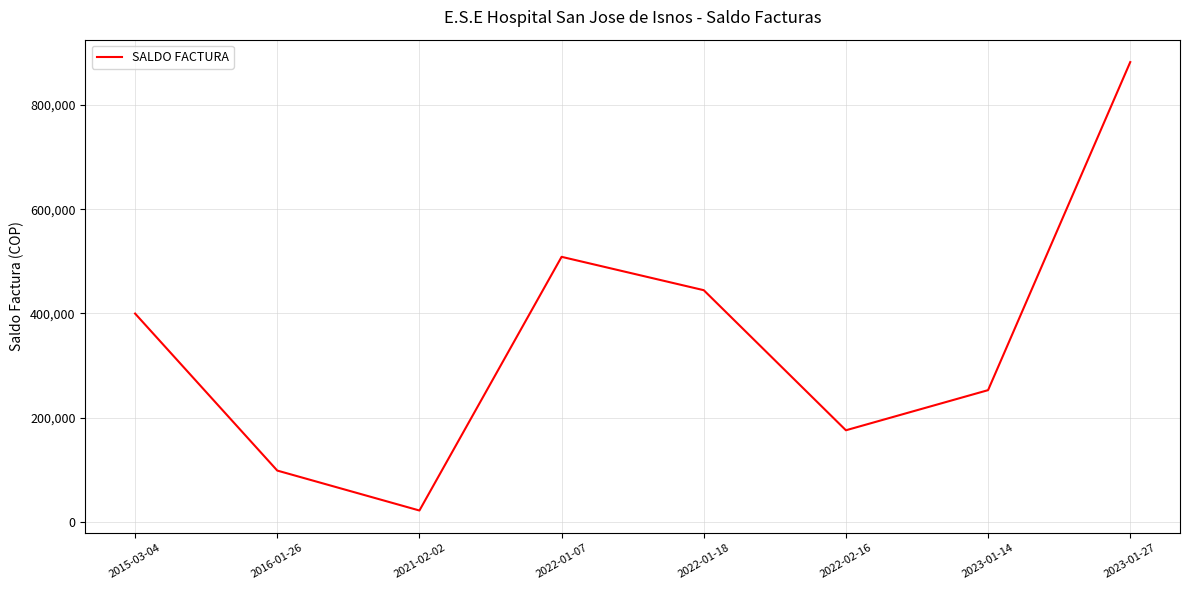

How many lines are shown in the chart?

1